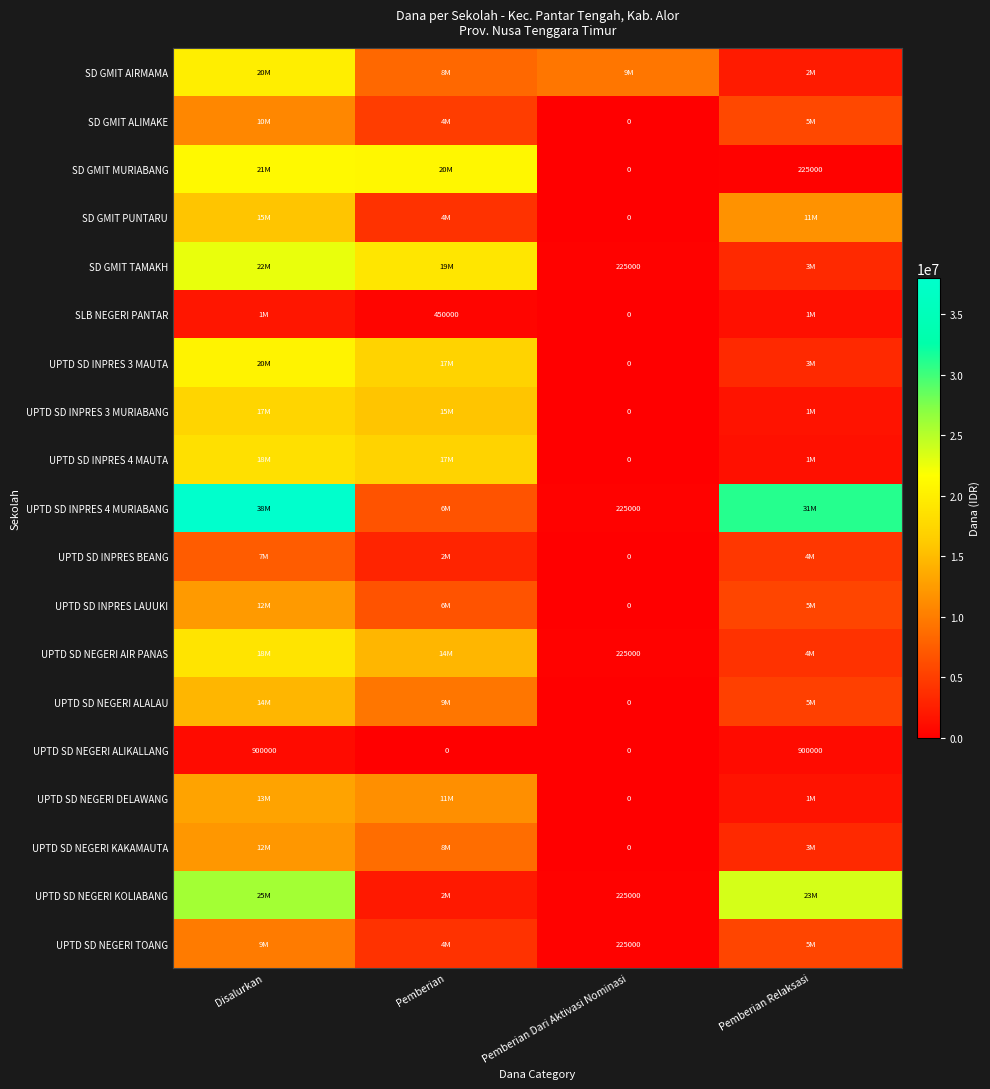

The SD GMIT TAMAKH series shows 318599 at Pemberian Dari Aktivasi Nominasi. True or false?

False